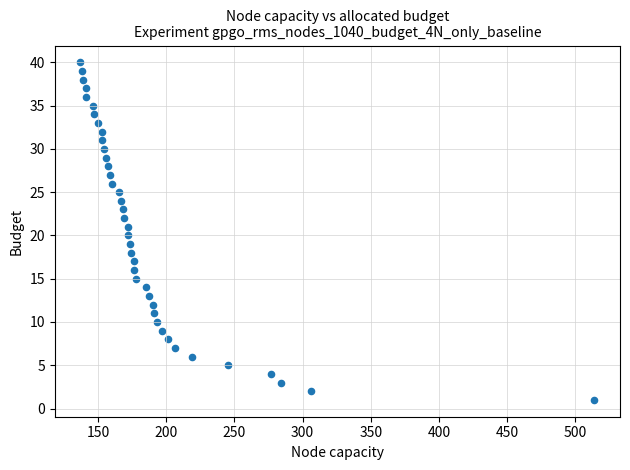

What is the range of Y values (max minus min)?

39